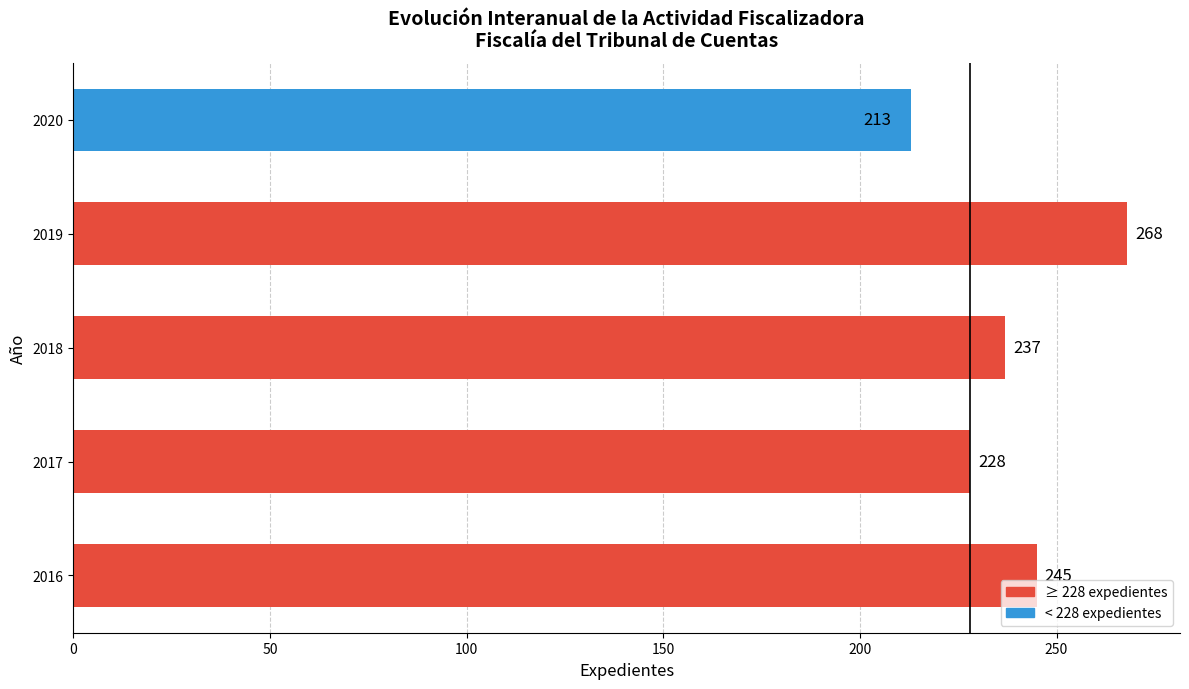

How many data points does each series have?

5